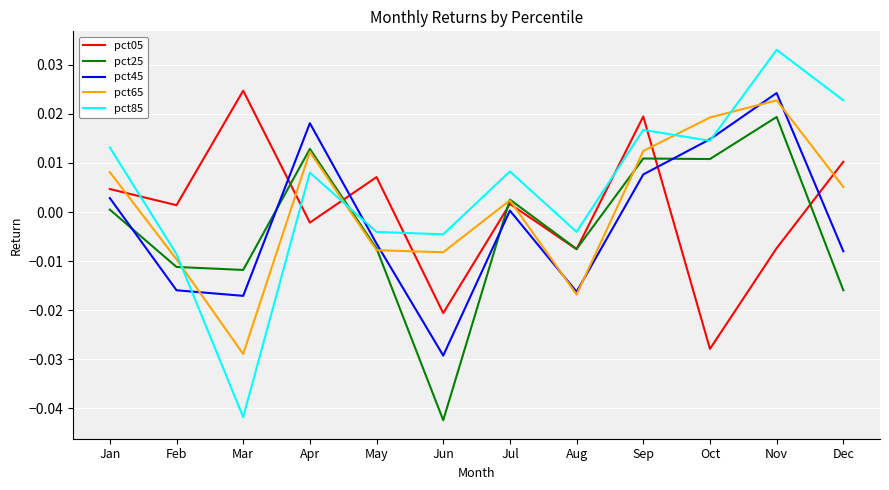

Does the chart have visible grid lines?

Yes